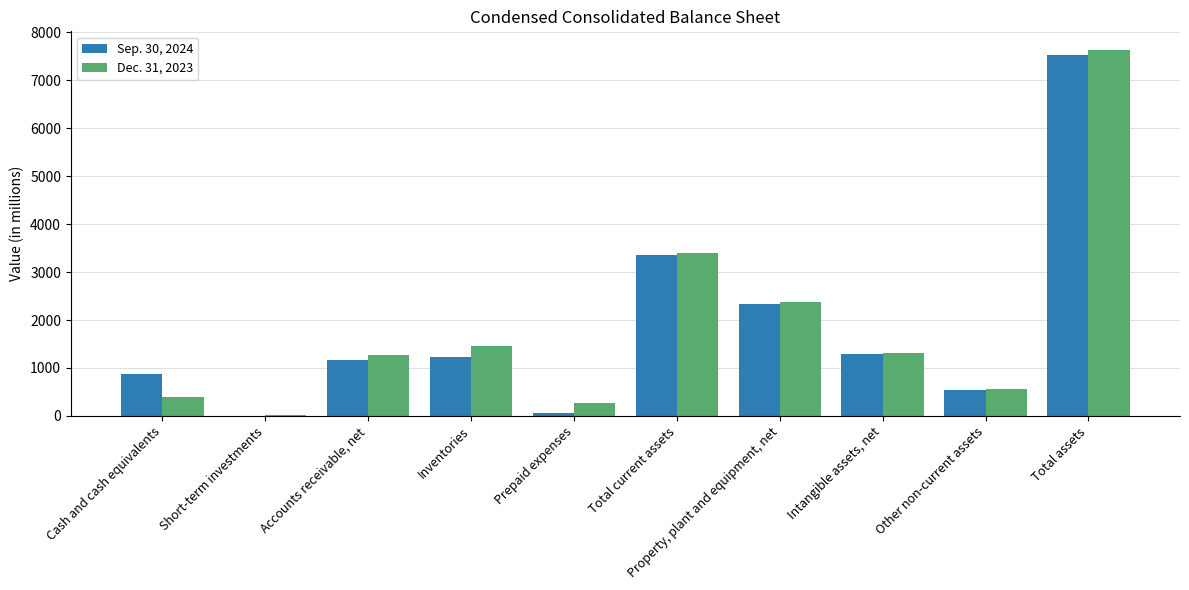

Is it true that Dec. 31, 2023 equals 3943 at Property, plant and equipment, net?

False